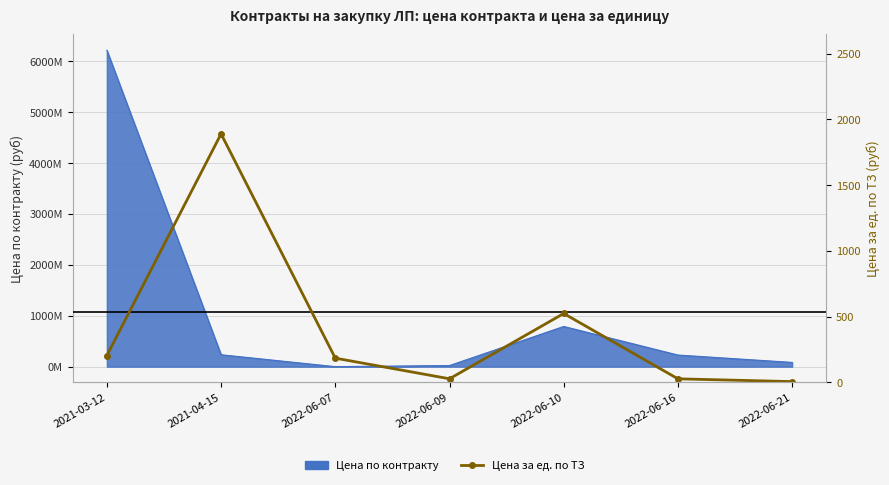

Reading right to left, what are all the values shown in this chart?

2022-06-21=6.7	2022-06-16=27.8	2022-06-10=524.3	2022-06-09=28.2	2022-06-07=184.9	2021-04-15=1889.3	2021-03-12=204.8